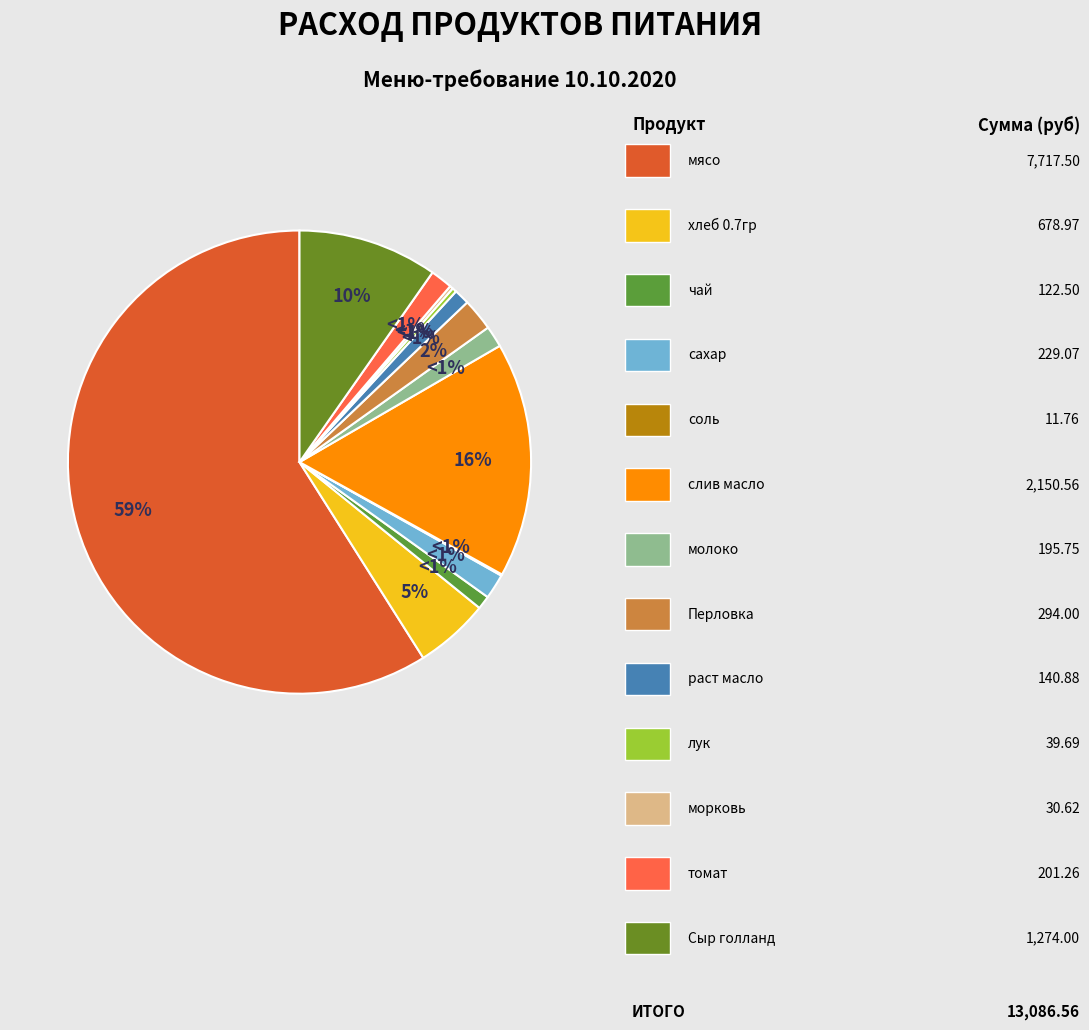

Which has a higher value, хлеб 0.7гр or слив масло?

слив масло